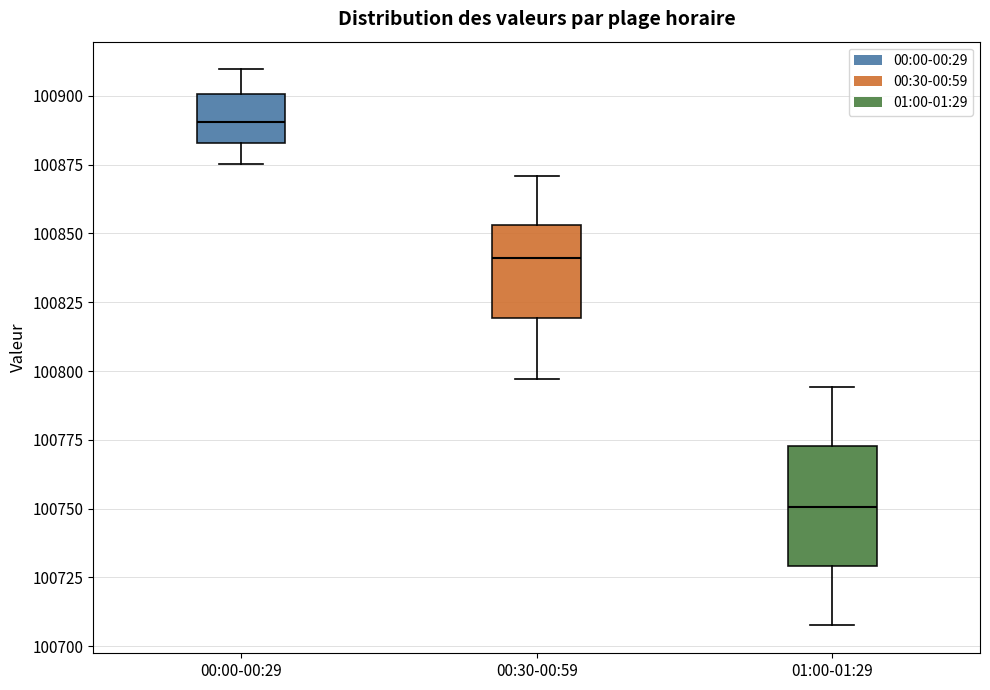

Reading left to right, transcribe this box plot: for each box, give where its median line is, the range the box spans, and where its two whiskers end, as read against the y-axis. The values are not printed on the chart, so give them approximately, as read against the axis.

00:00-00:29: median 100890, box 100885 to 100900, whiskers 100875 to 100910
00:30-00:59: median 100840, box 100820 to 100855, whiskers 100795 to 100870
01:00-01:29: median 100750, box 100730 to 100775, whiskers 100710 to 100795